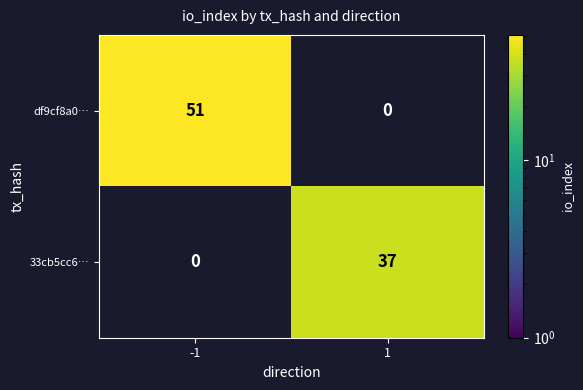

The value of 33cb5cc6… at 1 is 37. True or false?

True